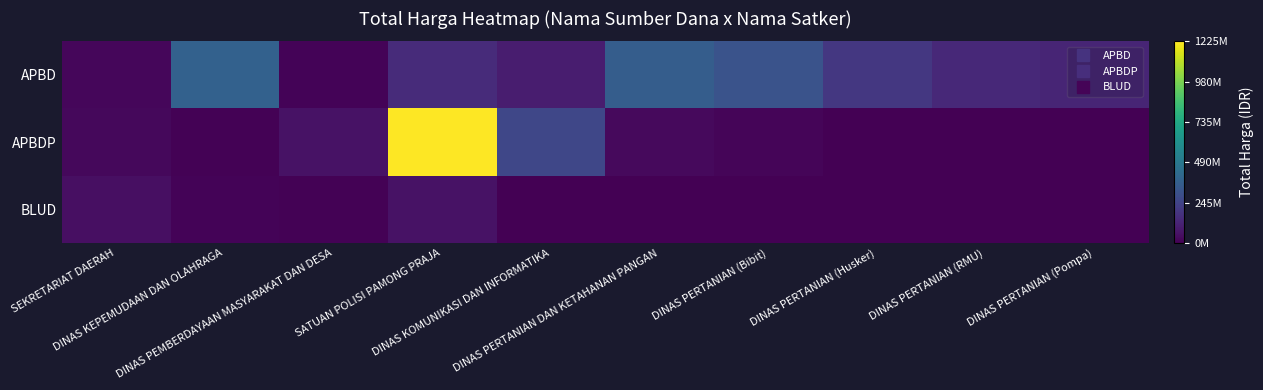

List the series in order of their peak value, highest first.

APBDP, APBD, BLUD